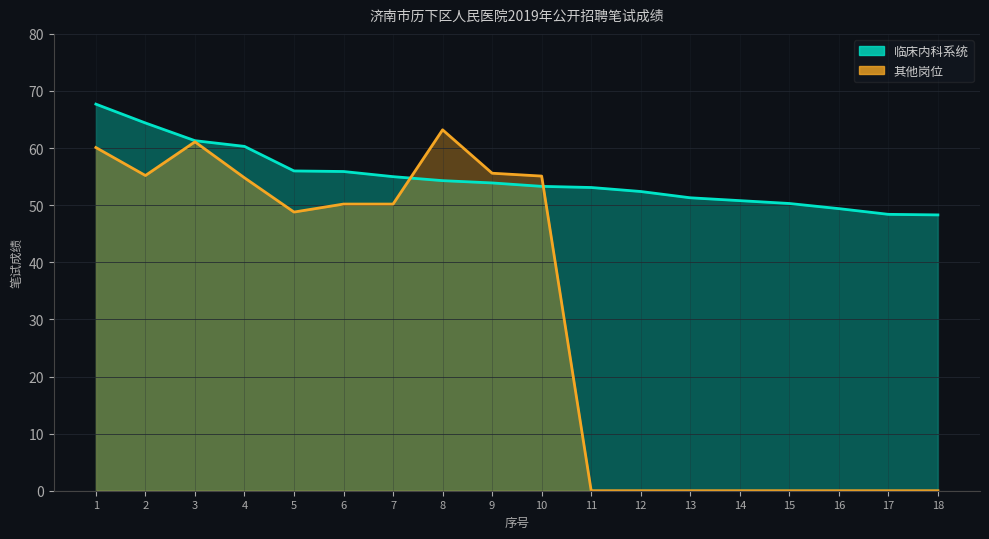

Rank the series at 5 from highest to lowest value.

临床内科系统, 其他岗位